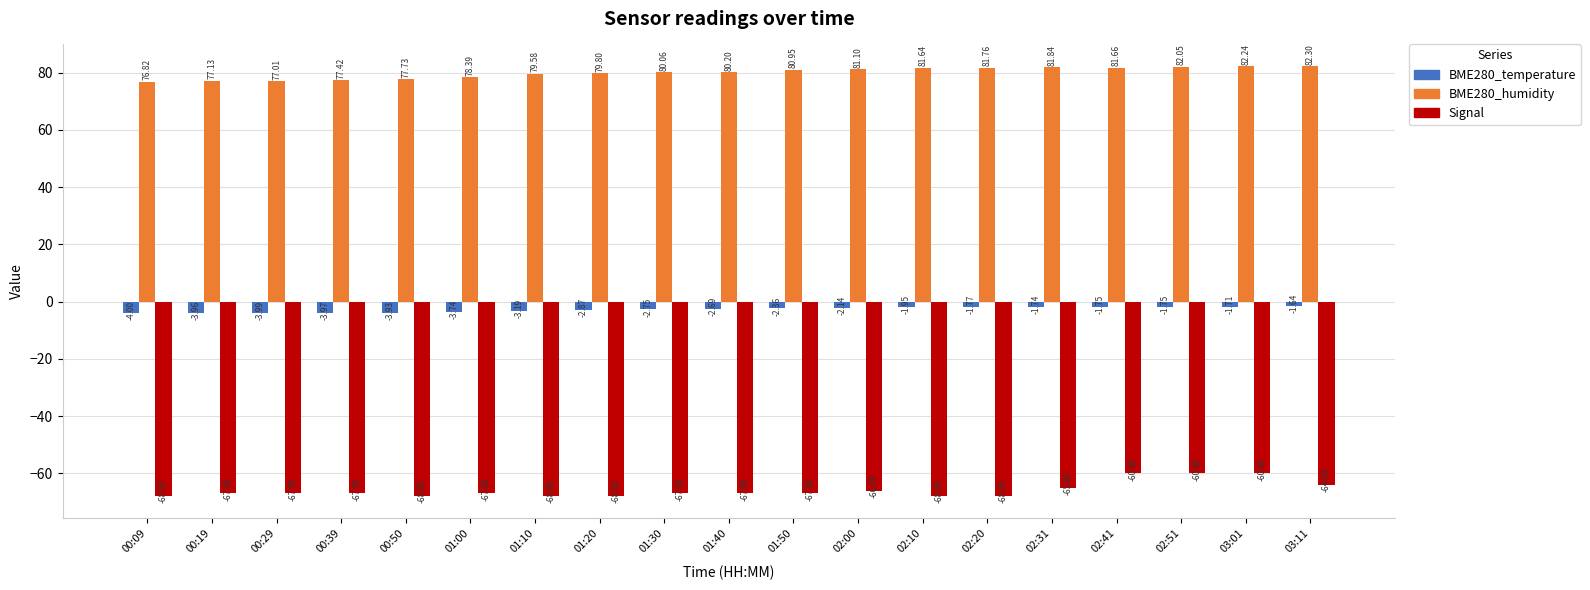

Rank the series by their average value, from highest to lowest.

BME280_humidity, BME280_temperature, Signal